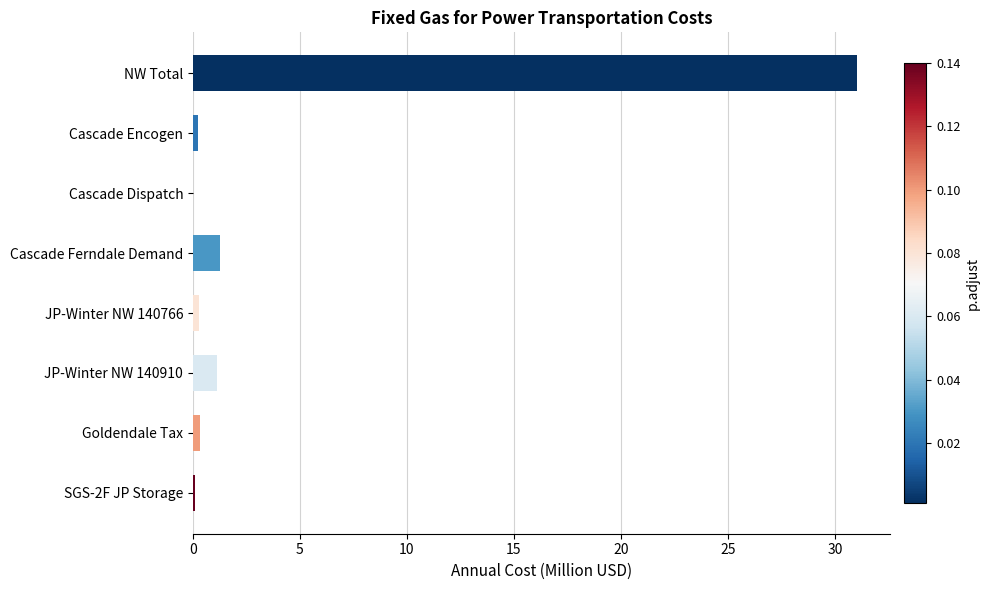

What is the approximate value at NW Total?

31.0